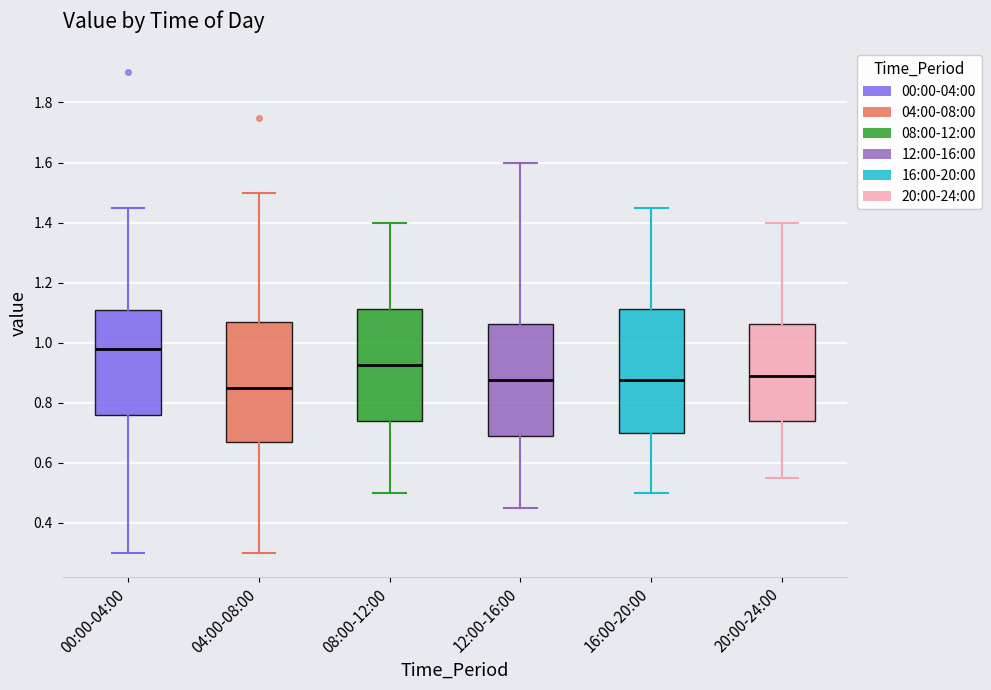

Where does the lower whisker of the box for 20:00-24:00 end on the y-axis? The values are not printed on the chart, so give them approximately, as read against the axis.

0.56